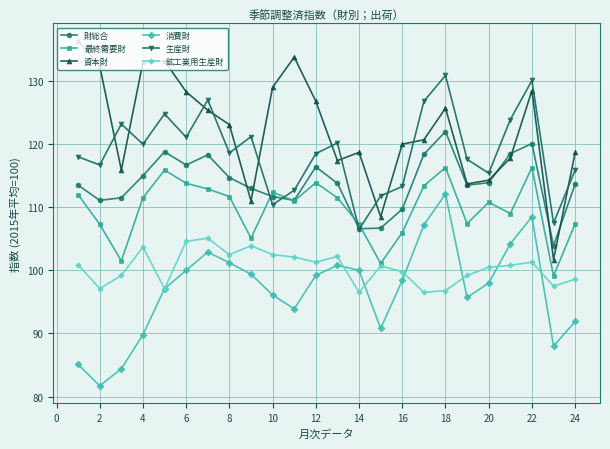

How many lines are shown in the chart?

6